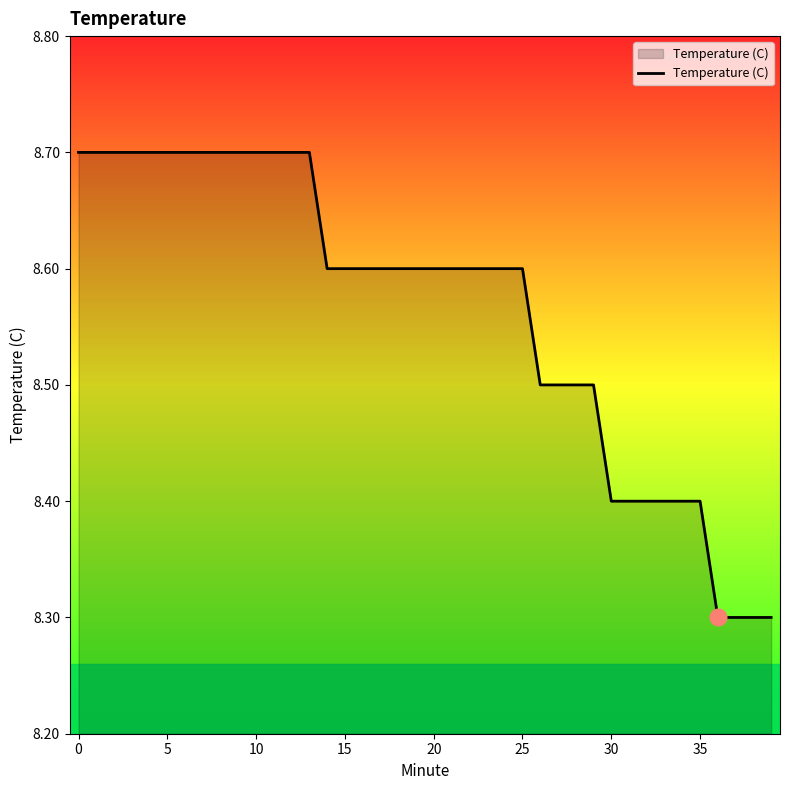

What is the greatest value displayed?

8.7